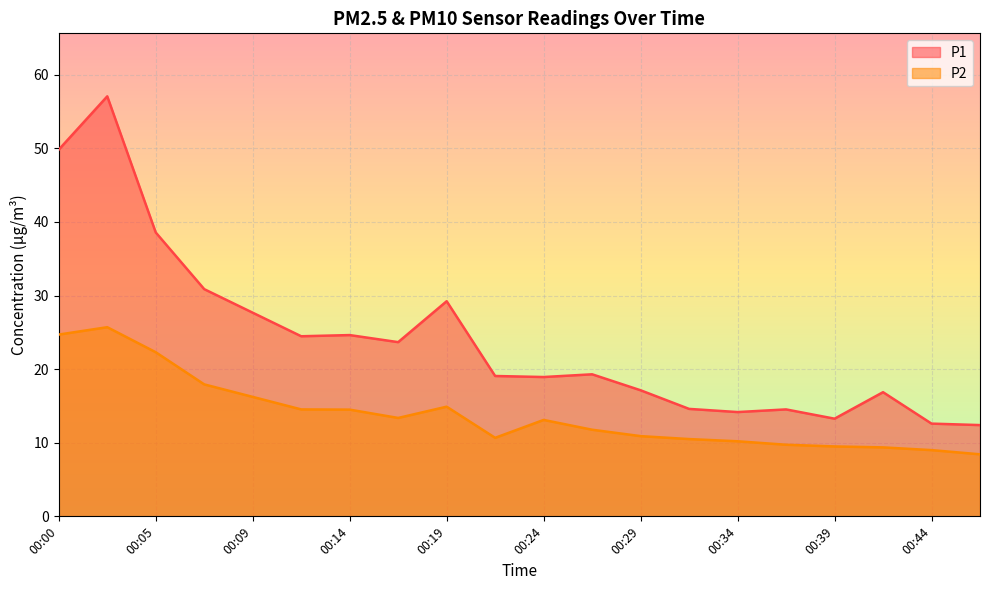

What is the average value of the P1 series?

23.9